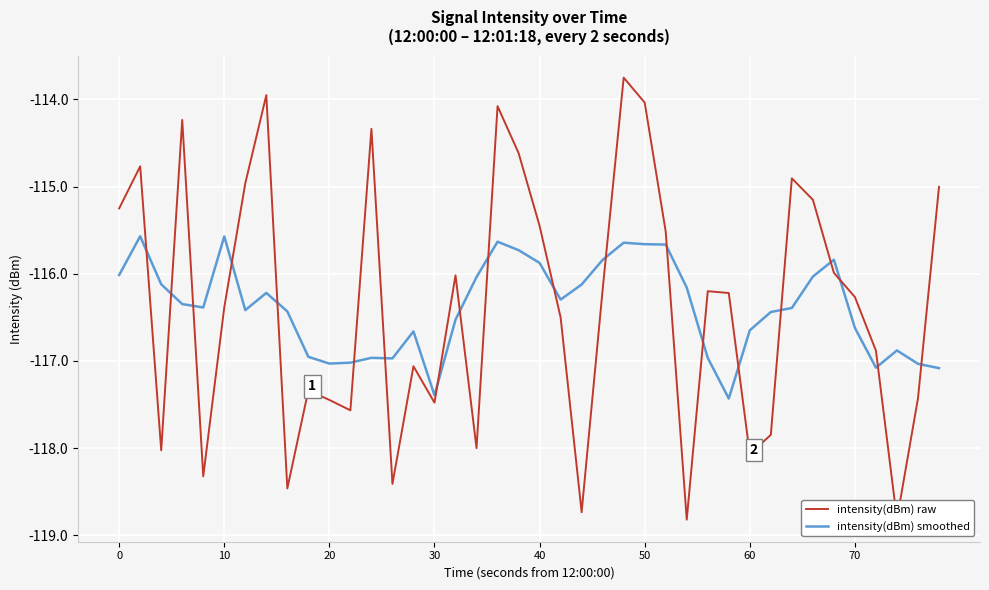

What is the difference between the maximum and minimum values in the intensity(dBm) smoothed series?

1.9